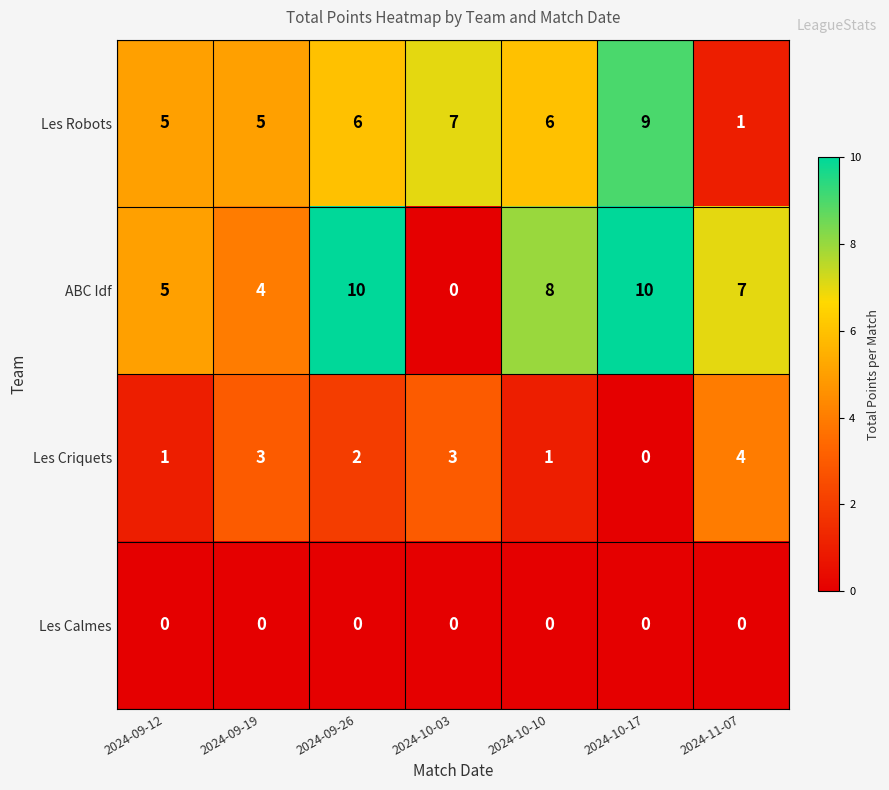

Count the Les Robots values in the range 5 to 7.

5